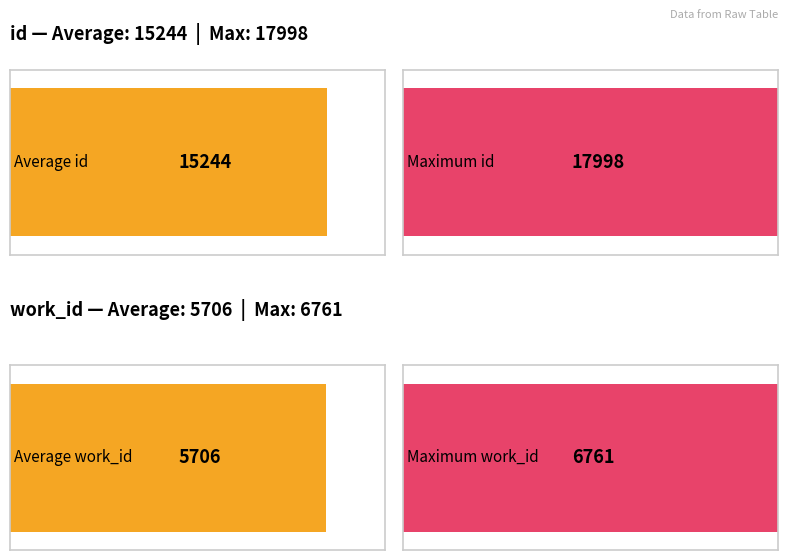

Is it true that work_id equals 5559 at HDIS?

True